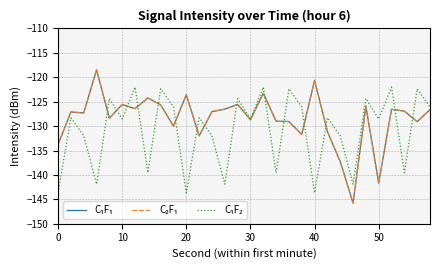

Does the chart display data point markers on the line(s)?

No